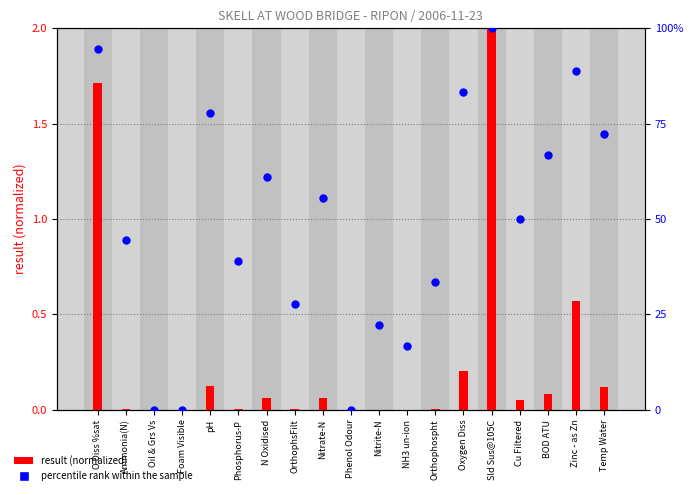

Is the value of result (normalized) at N Oxidised greater than the value of percentile rank within the sample at Oil & Grs Vs?

Yes